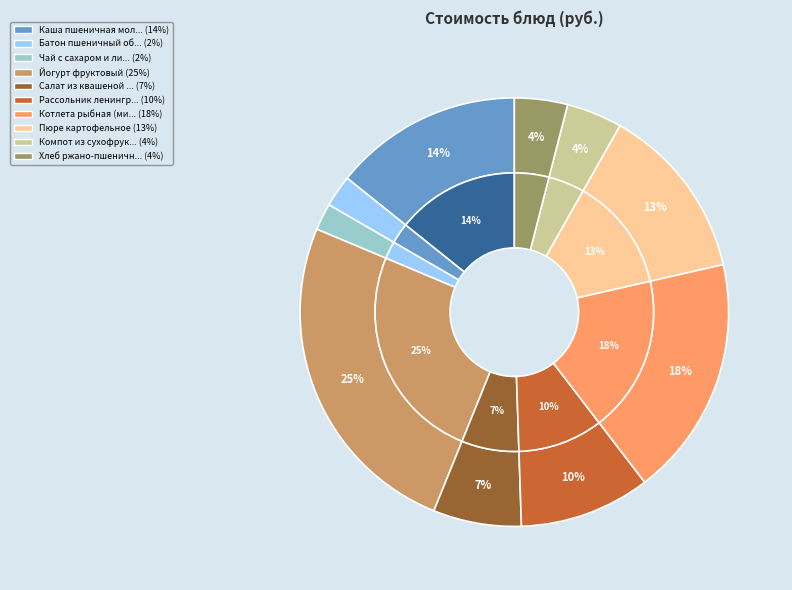

What is the largest slice in the pie chart?

Йогурт фруктовый